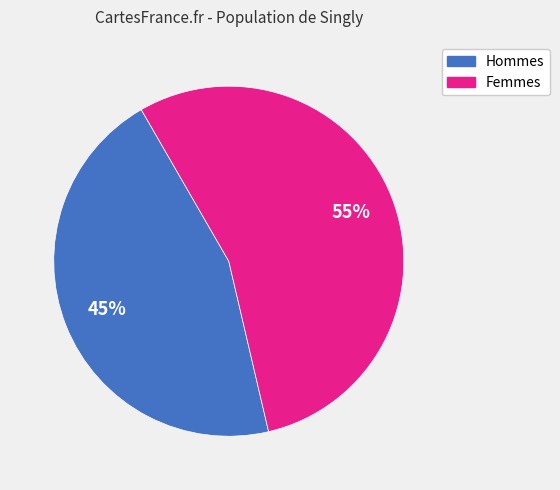

Does any single category account for the majority?

Yes